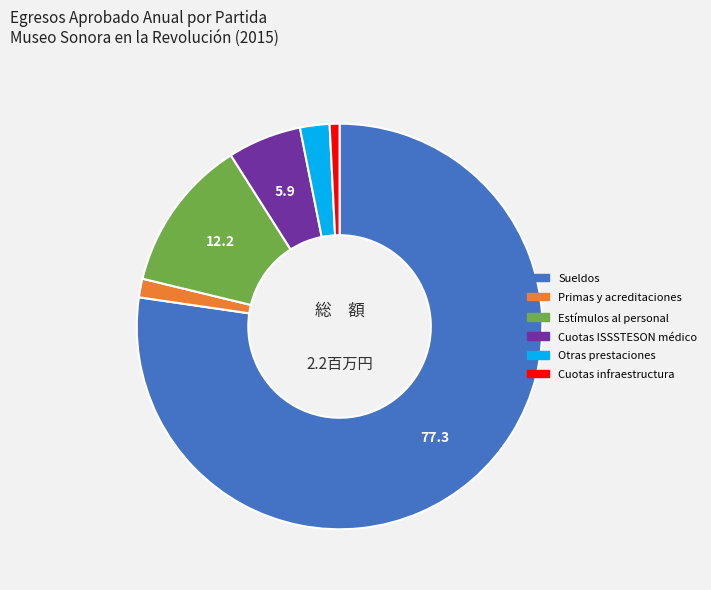

True or false: Primas y acreditaciones accounts for 1% of the total.

True